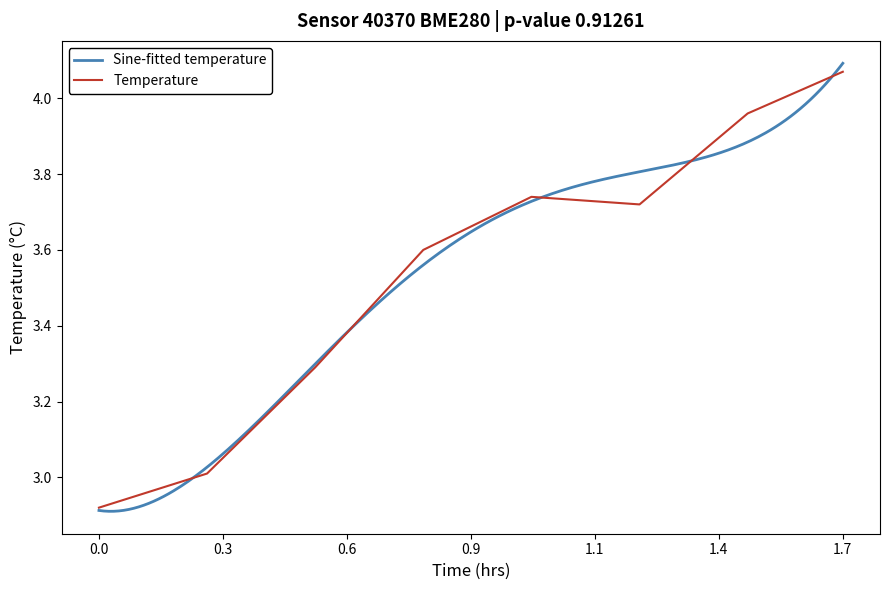

Between 00:16 and 00:46, which is larger?

00:46